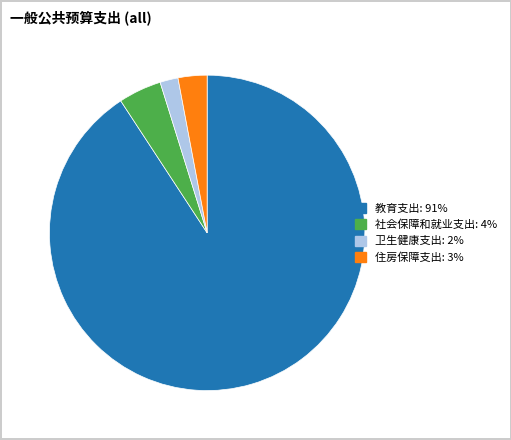

The 住房保障支出 slice represents 16% of the pie. True or false?

False